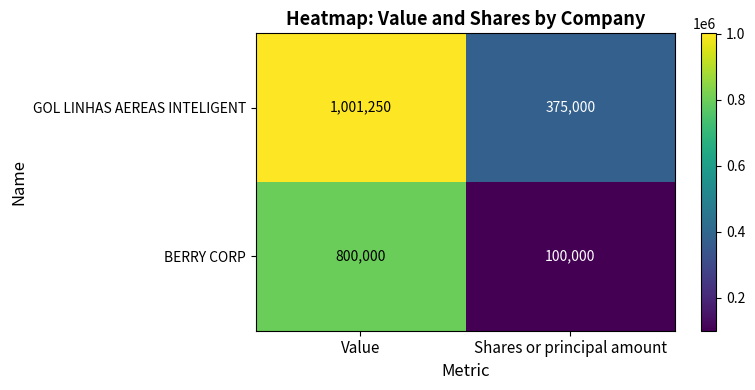

At Value, list the series in order from largest to smallest.

GOL LINHAS AEREAS INTELIGENT, BERRY CORP